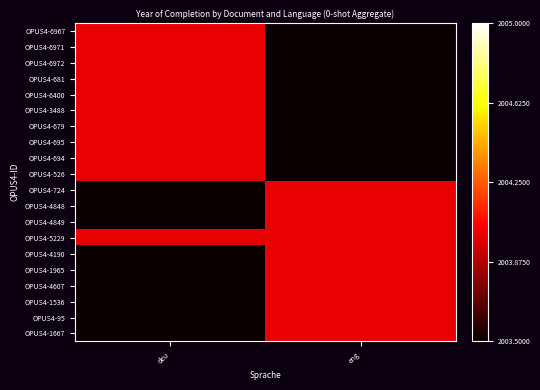

At how many categories does at least one series exceed 0?

2